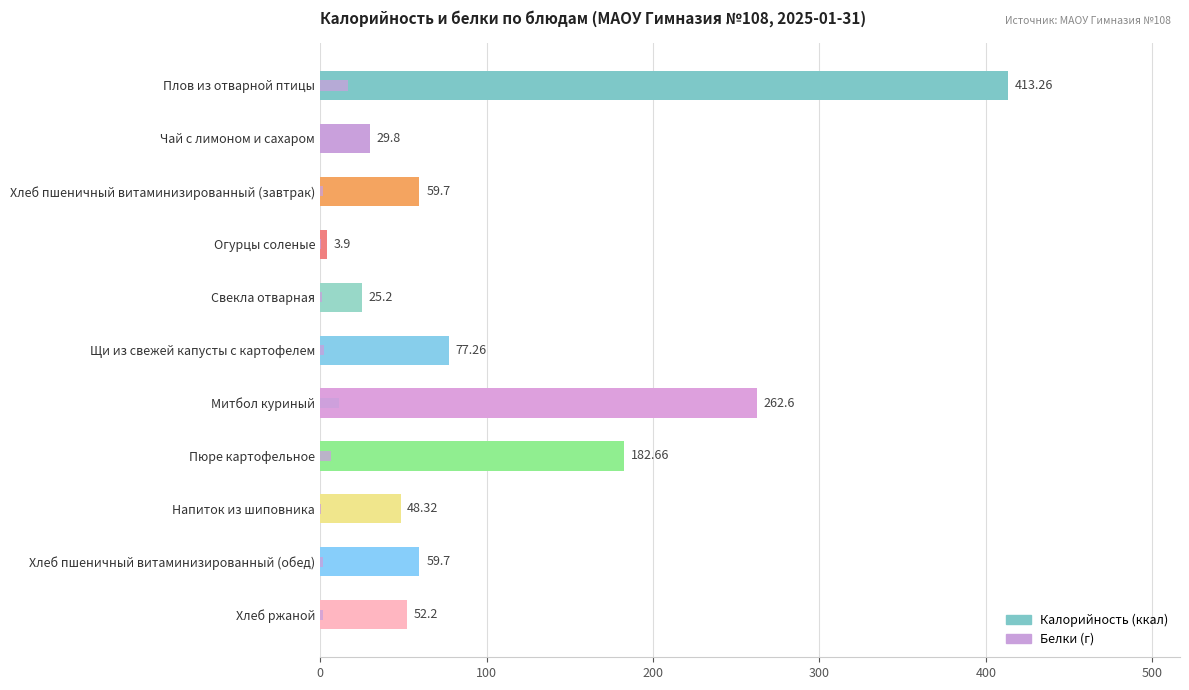

Which series has the largest total across all categories?

Калорийность